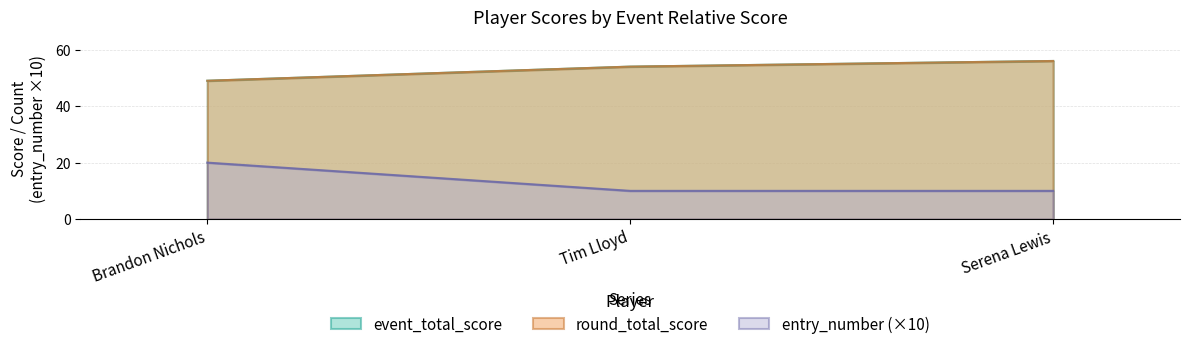

The value of round_total_score at Serena Lewis is 56. True or false?

True